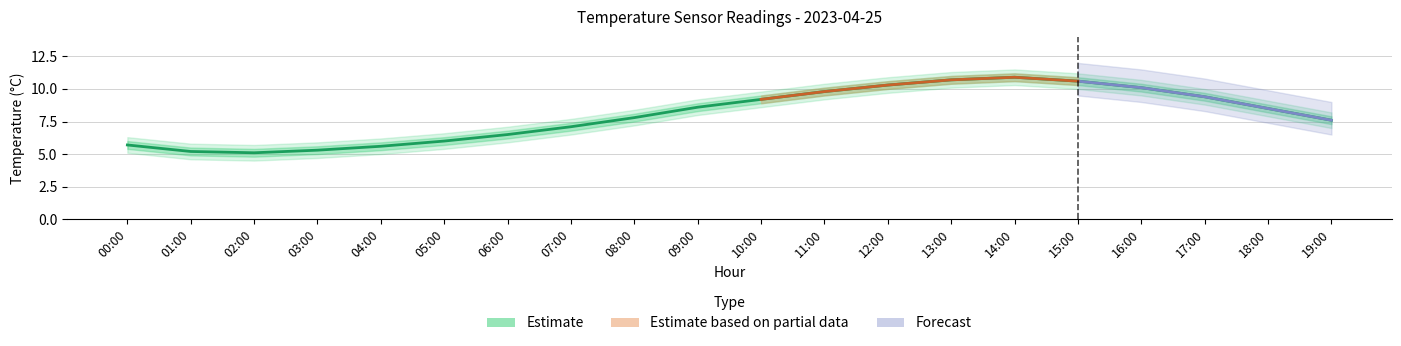

Does the chart have visible grid lines?

Yes